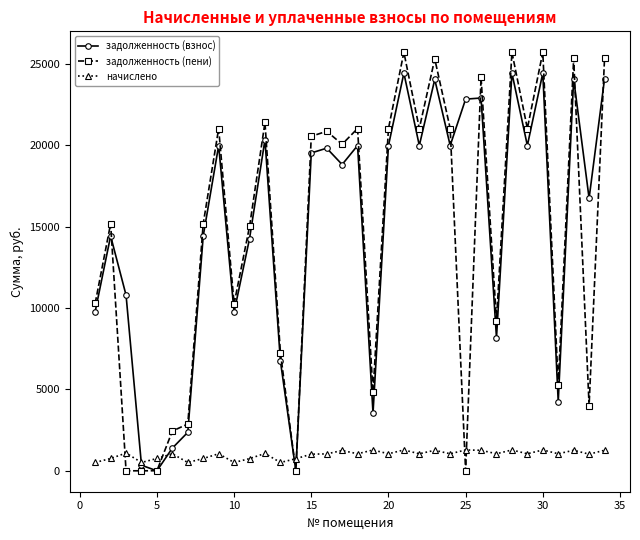

Which series ends up on top after the final intersection of начислено and задолженность (пени)?

задолженность (пени)